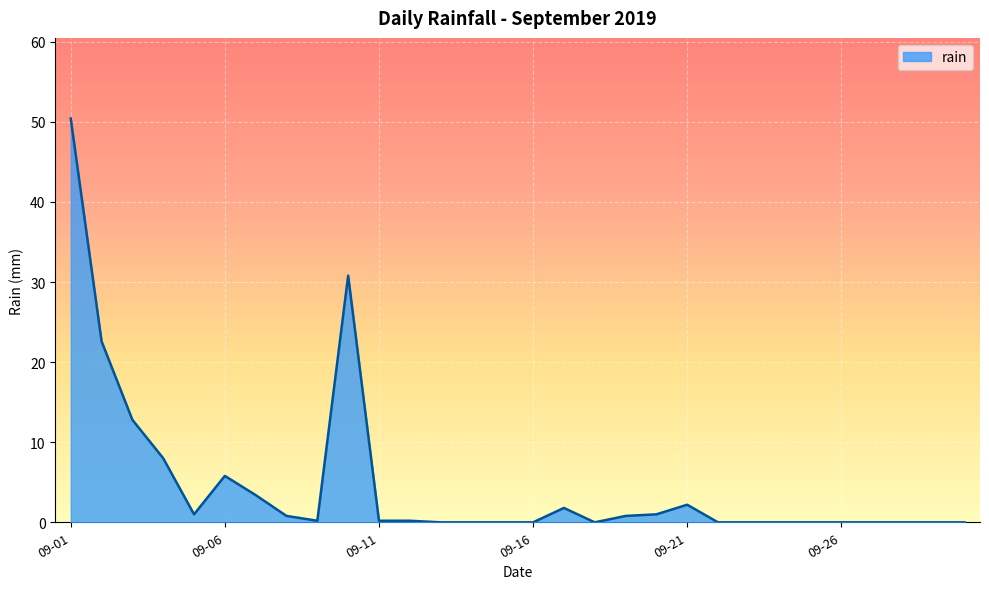

What is the maximum value shown in the chart?

50.4